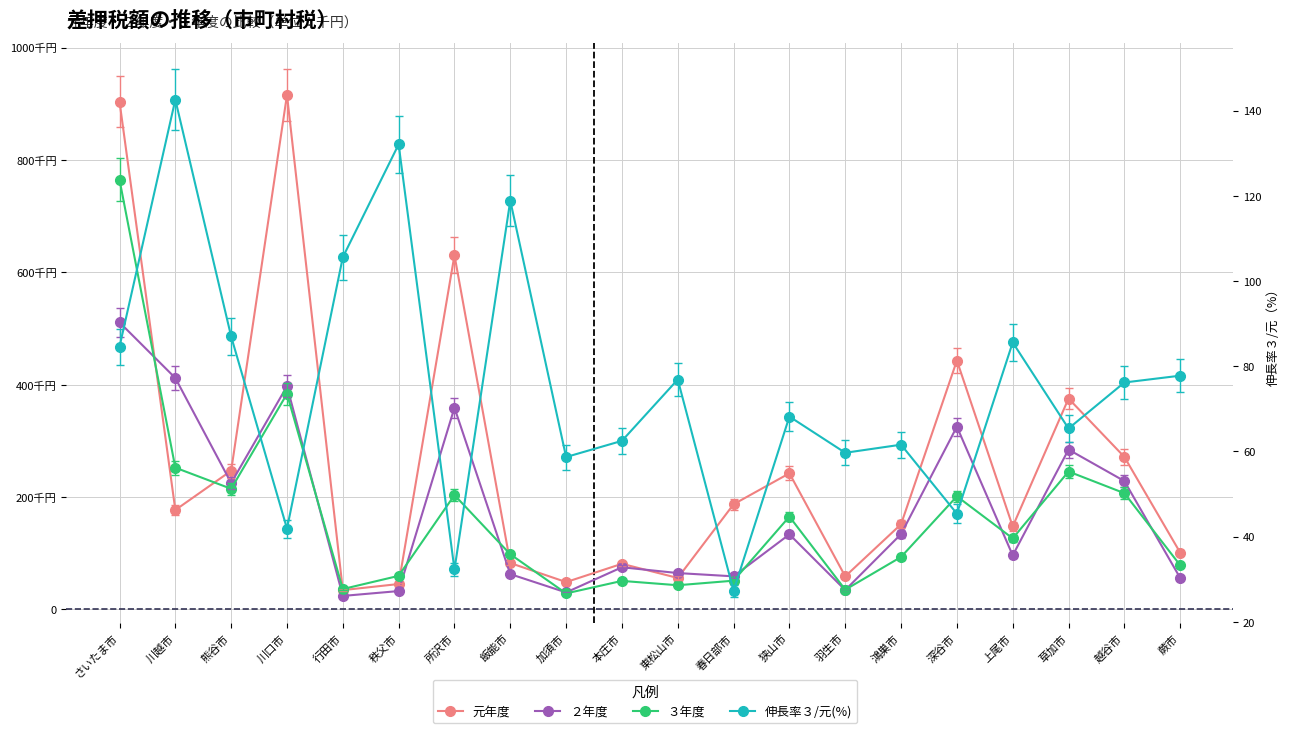

What is the average value of the ３年度 series?

166955.5